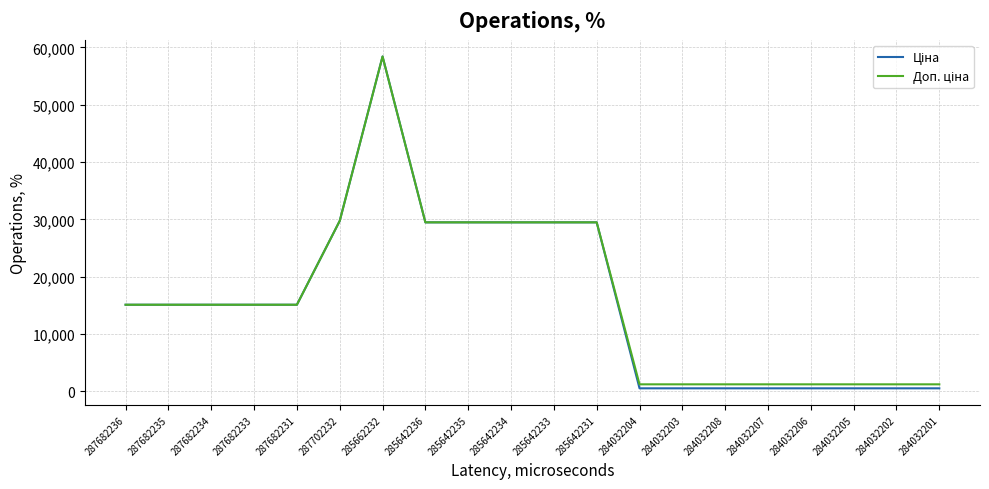

What is the maximum value shown in the chart?

58426.5